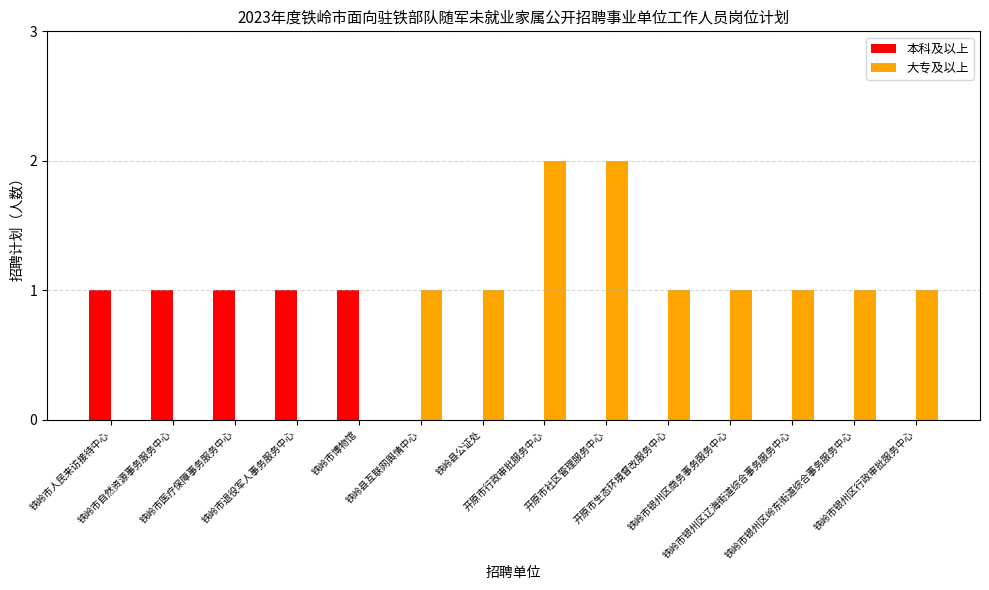

How many distinct data groups are displayed?

2